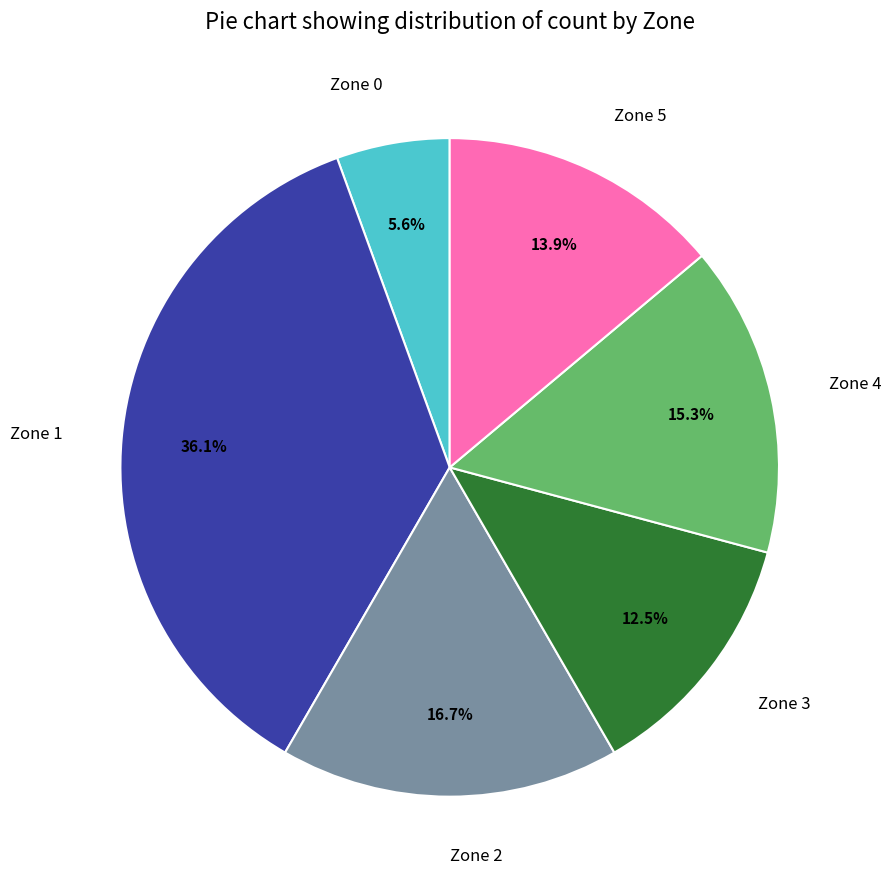

What portion of the pie excludes Zone 5?

86.1%